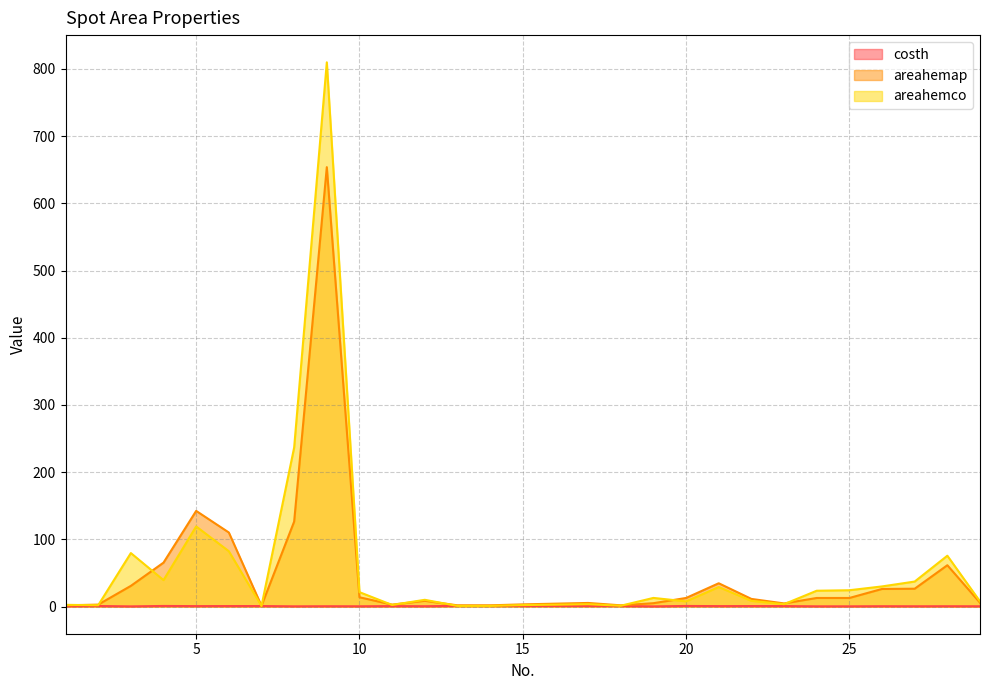

Rank the series by their average value, from highest to lowest.

areahemco, areahemap, costh